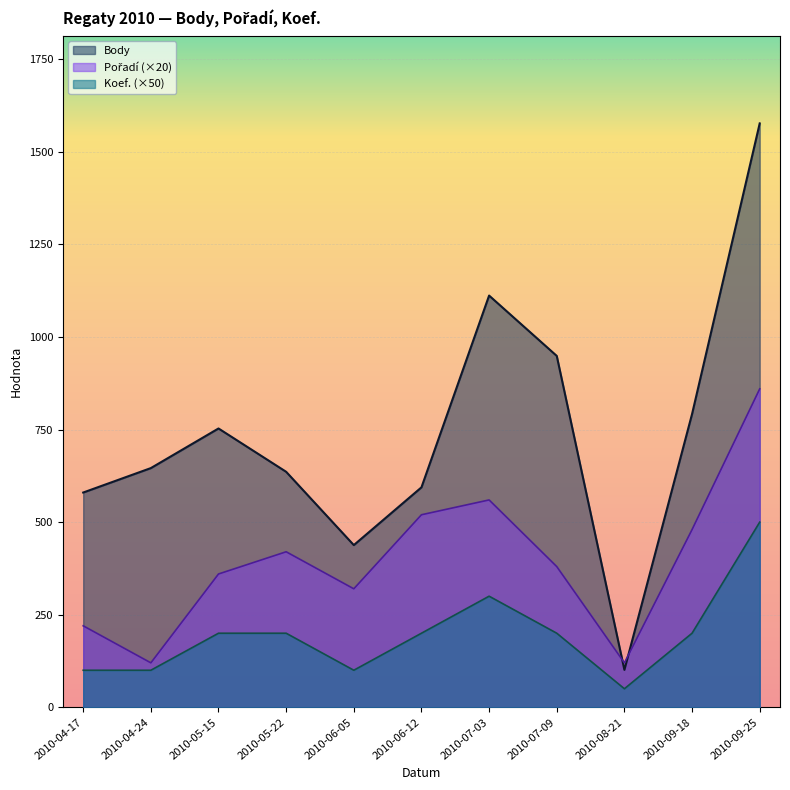

What is the difference between the Pořadí values at 2010-06-05 and 2010-08-21?

200